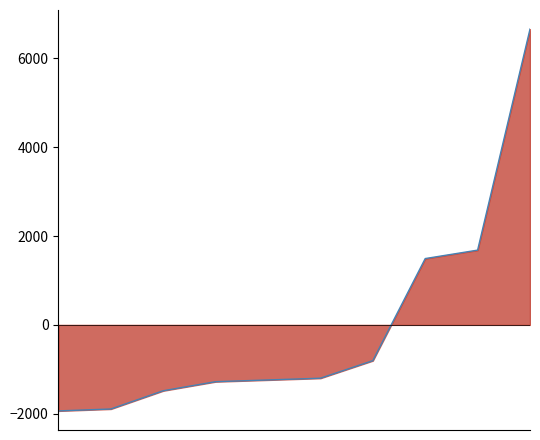

Which has a higher value, 1. or 8.?

1.